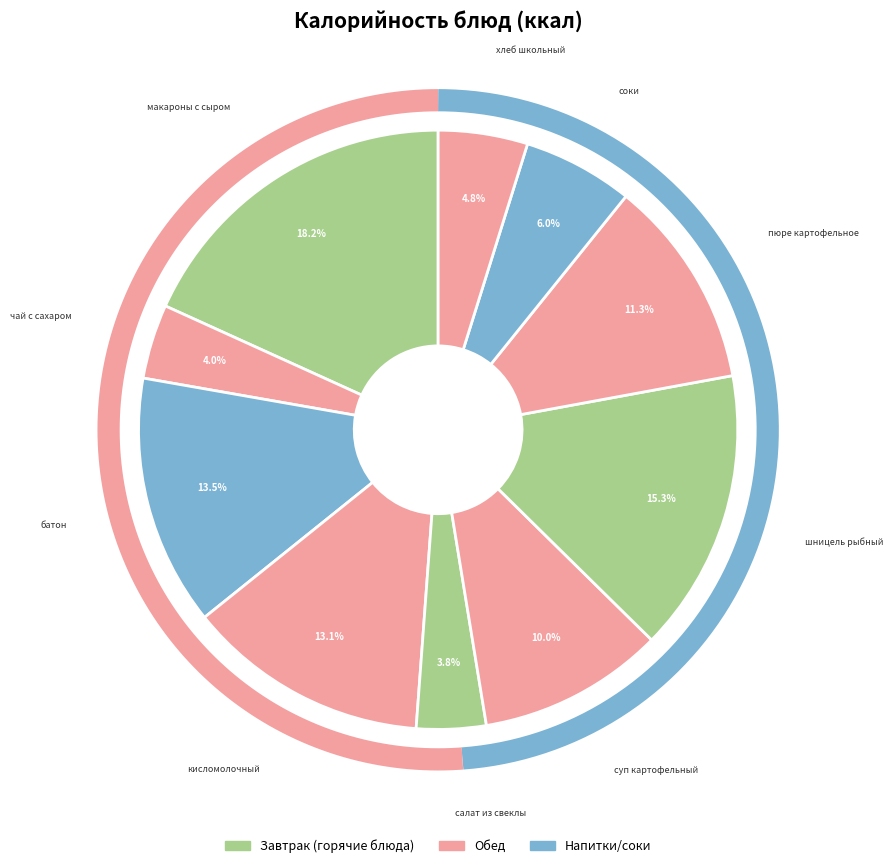

To the nearest percent, what is the combined percentage of пюре картофельное and шницель рыбный?

27%